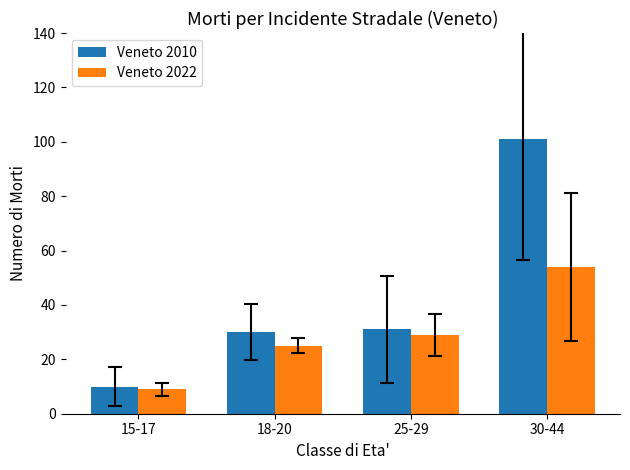

What is the difference between the maximum and minimum values in the Veneto 2022 series?

45